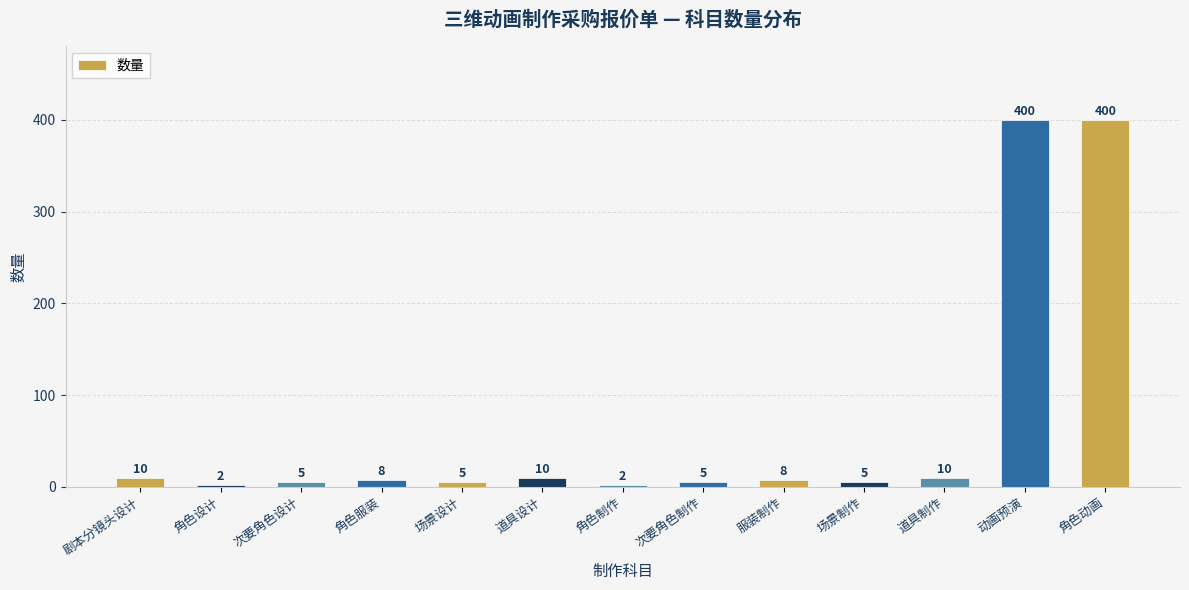

How many values are below 8?

6